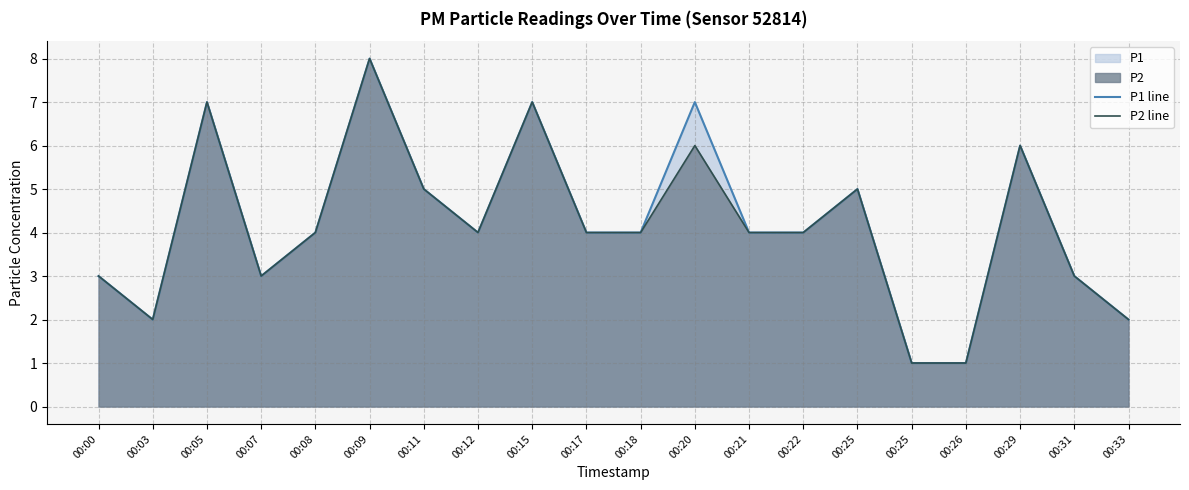

Is the value of P1 line at 00:03 greater than the value of P2 line at 00:29?

No